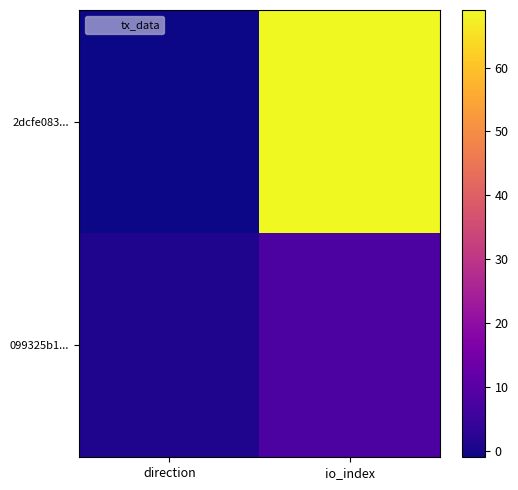

At which category is the sum across all series the highest?

io_index